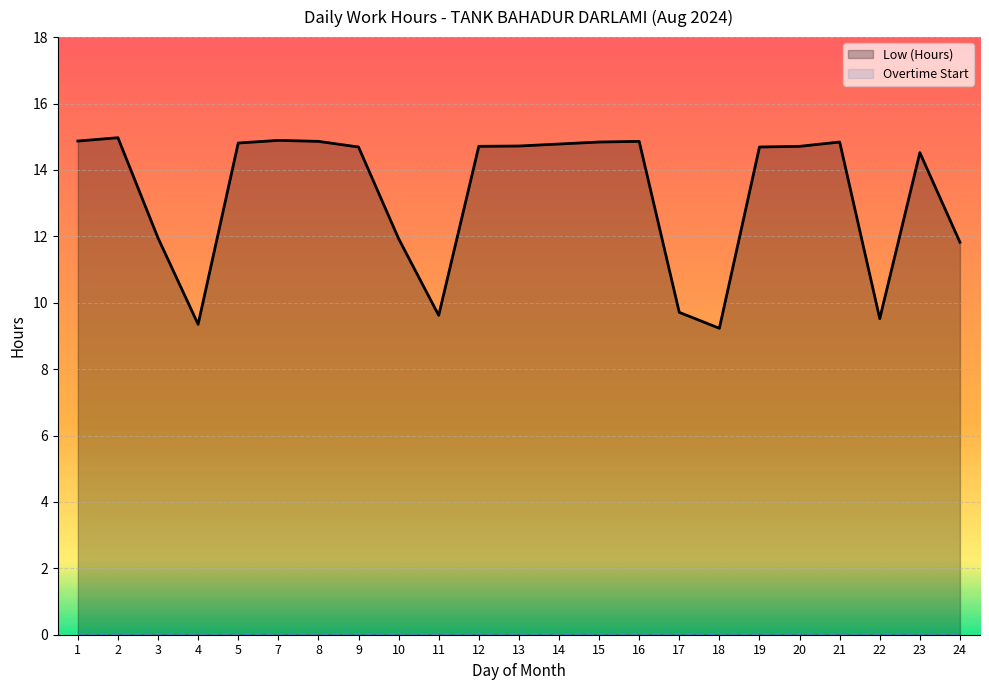

True or false: Low (Hours) and Overtime Start cross at least once.

False